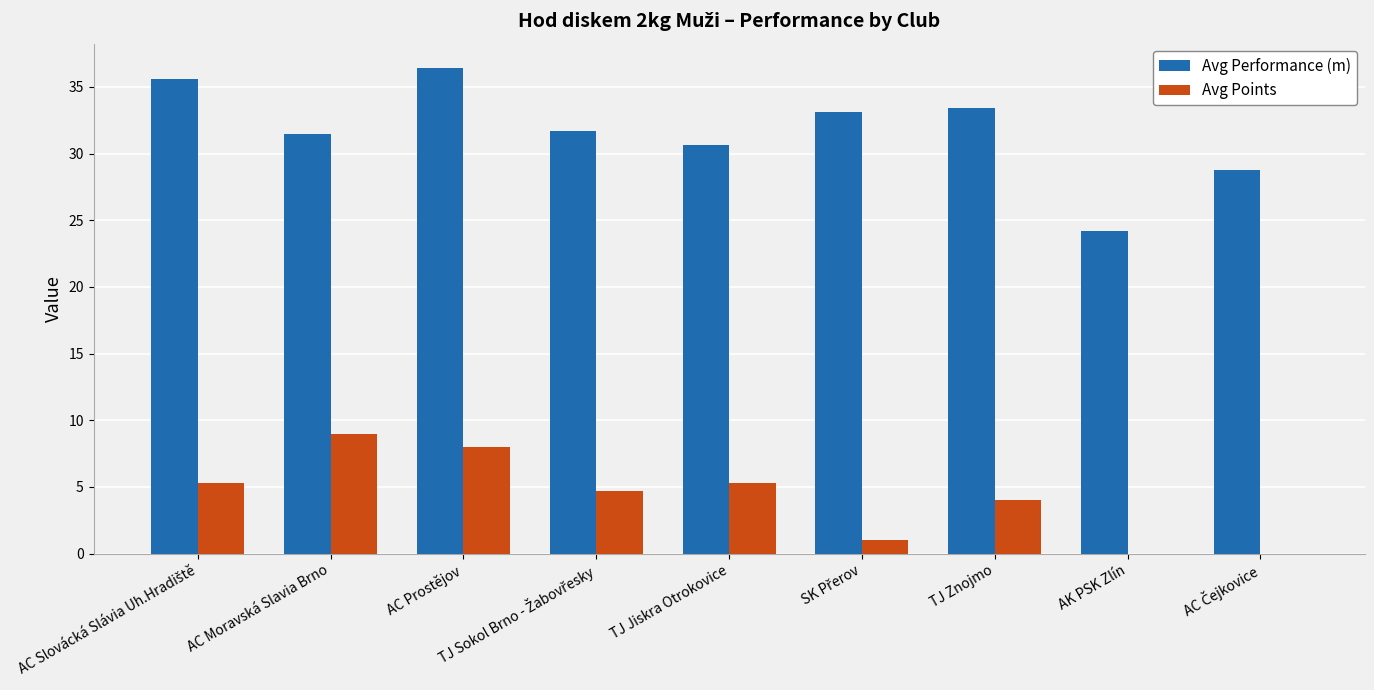

Which series has the largest range (max minus min)?

Avg Performance (m)